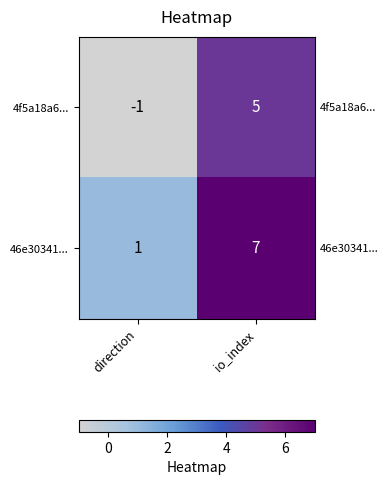

What is the difference between the 4f5a18a6... values at direction and io_index?

6